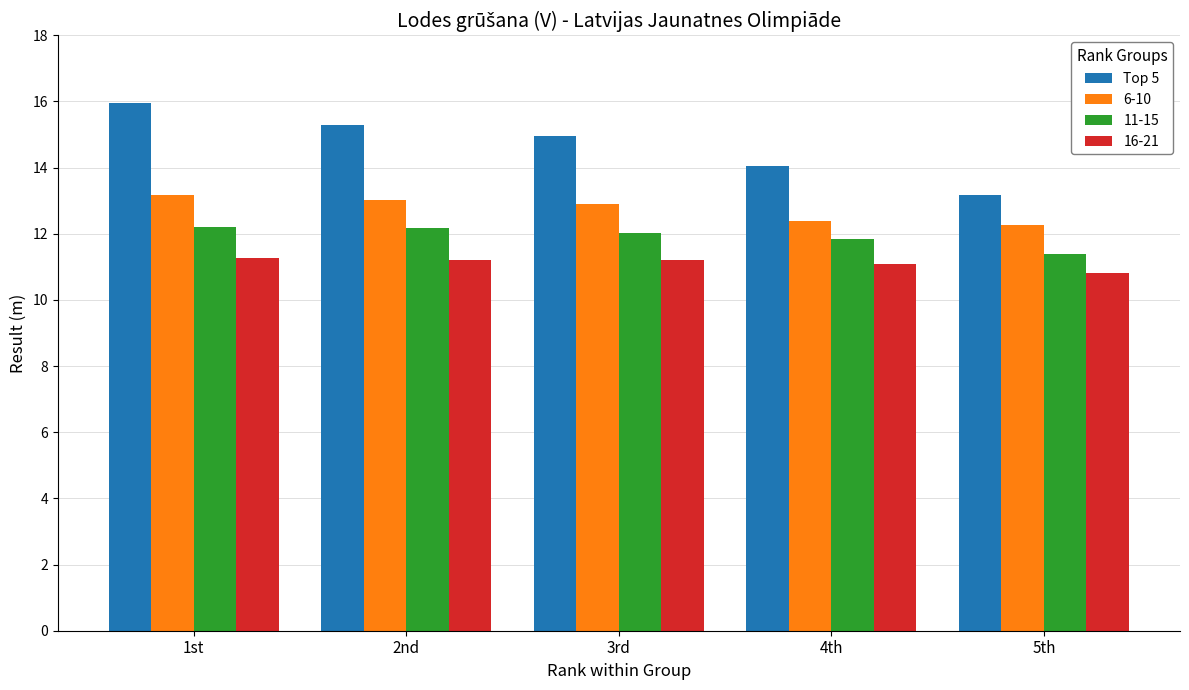

What is the difference between the highest and lowest values at 4th?

3.0